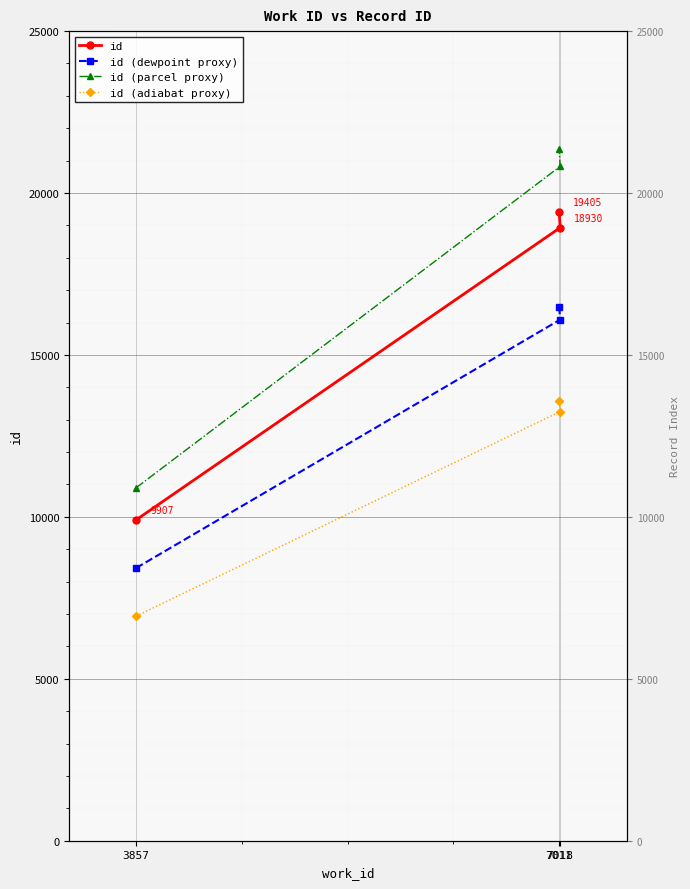

What is the label of the 2nd point from the left?

7018